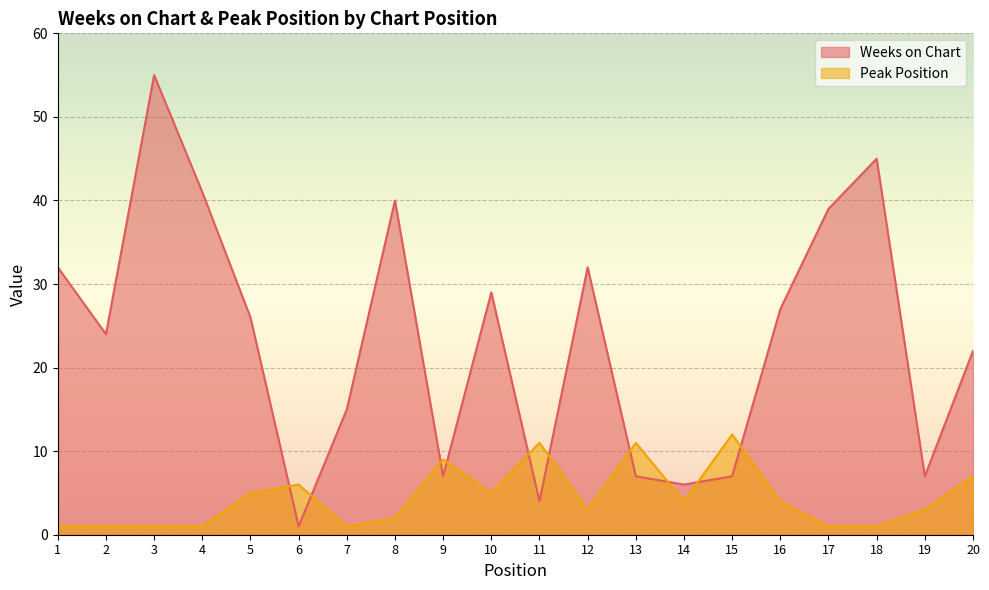

Which series changed the most between 11 and 16?

Weeks on Chart